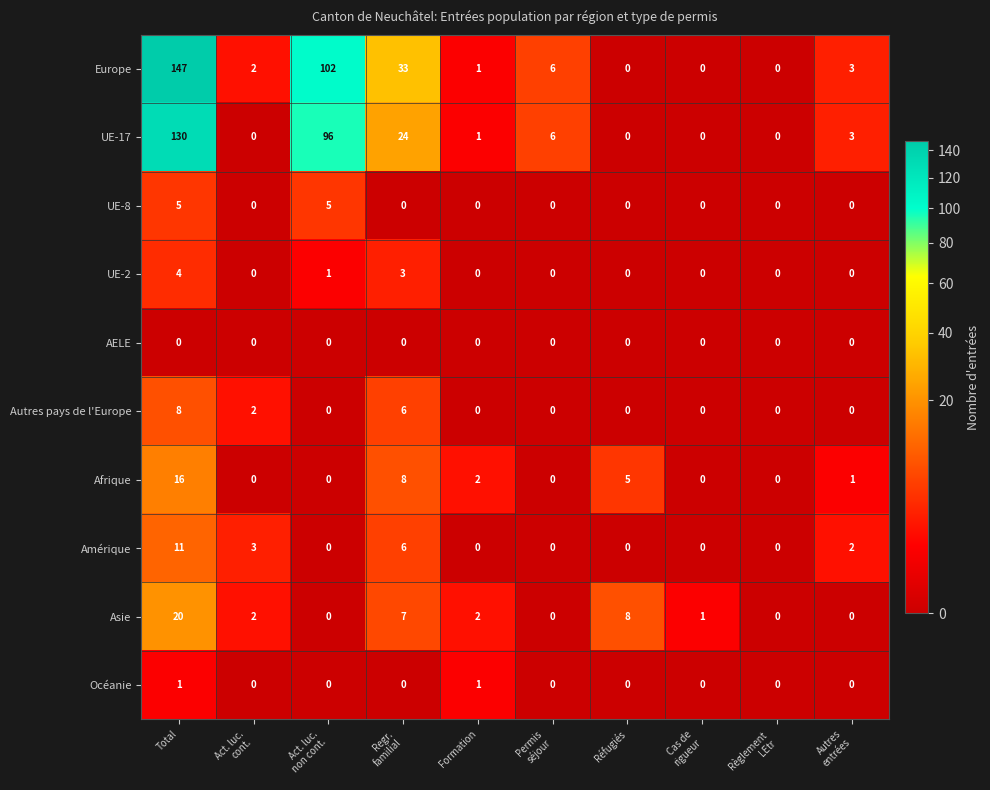

What is the difference between the maximum and minimum values in the Europe series?

147